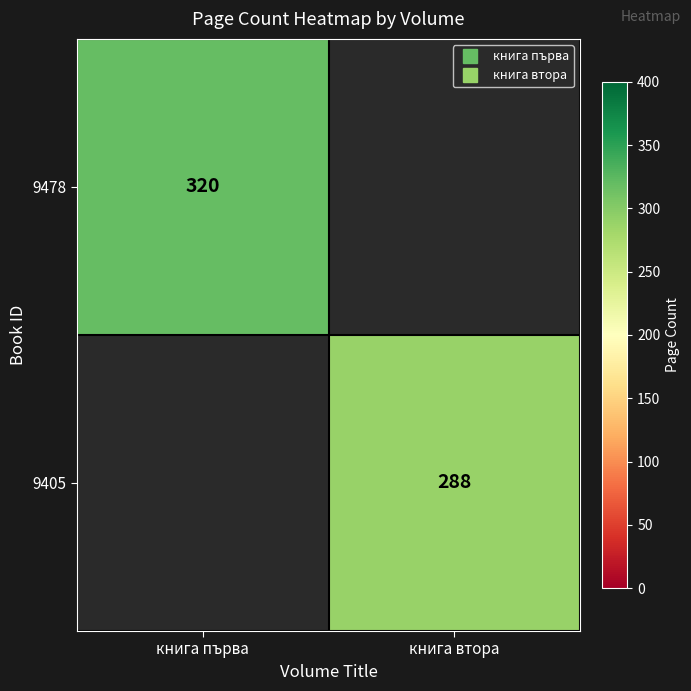

Rank the categories by 9478 value from highest to lowest.

книга първа, книга втора